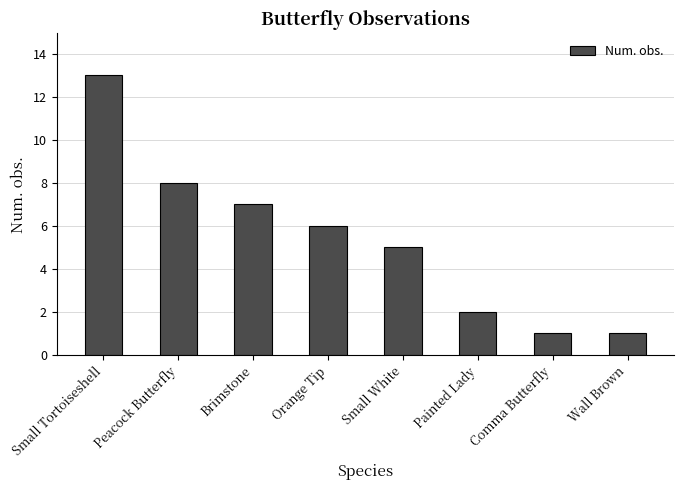

What is the average value?

5